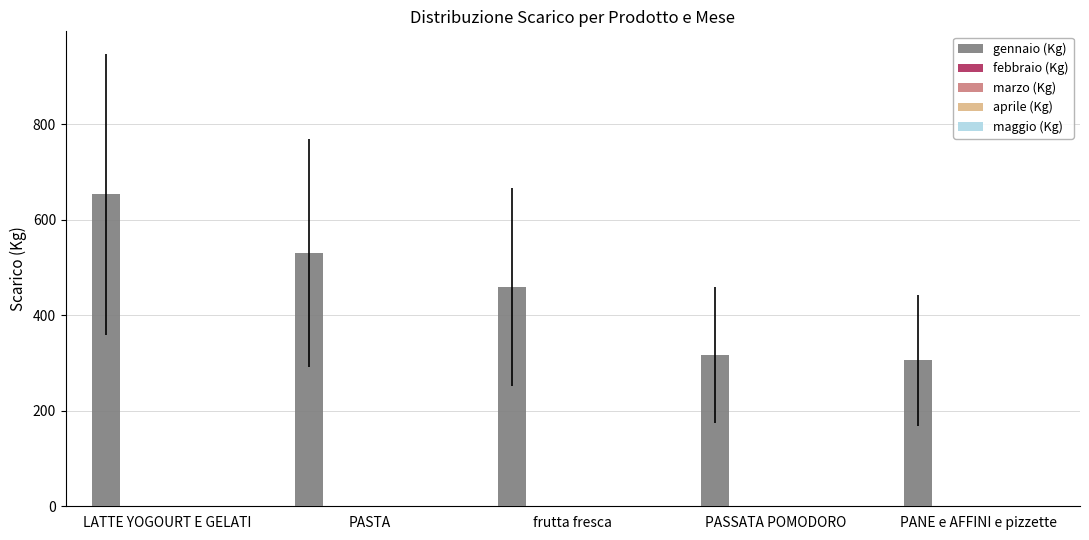

Reading left to right, extract all data points from this chart.

653.0	530.9	459.6	316.8	305.4